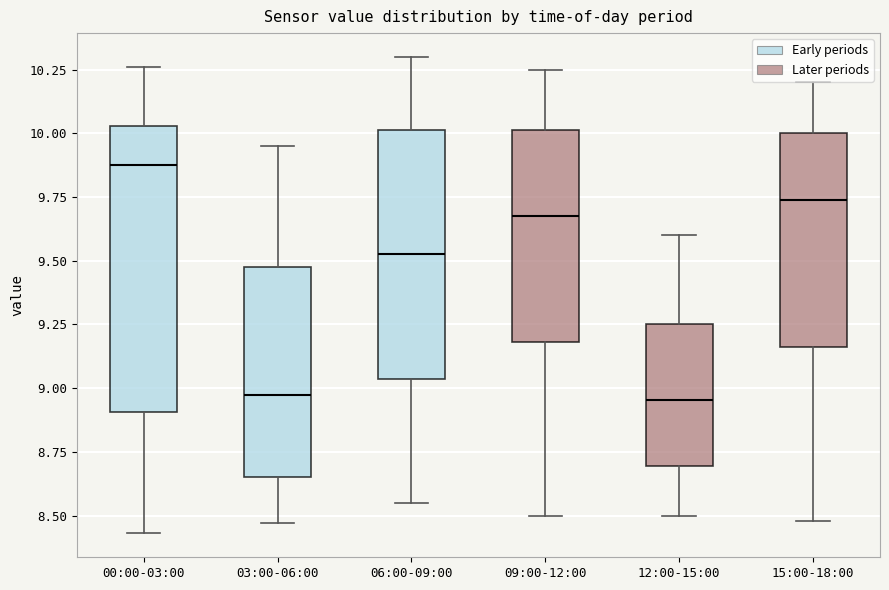

Which box's median line is the highest?

00:00-03:00